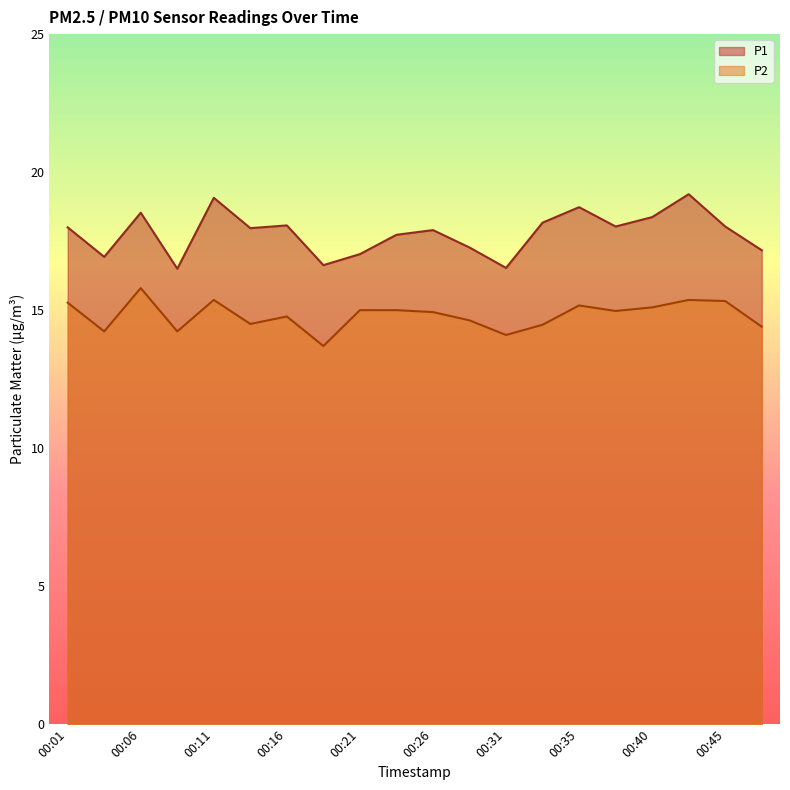

Reading left to right, transcribe all the data shown in this chart.

P1: 18.0	16.9	18.5	16.5	19.1	18.0	18.1	16.6	17.0	17.7	17.9	17.3	16.5	18.2	18.7	18.0	18.4	19.2	18.0	17.2
P2: 15.3	14.2	15.8	14.2	15.4	14.5	14.8	13.7	15.0	15.0	14.9	14.6	14.1	14.5	15.2	15.0	15.1	15.4	15.3	14.4